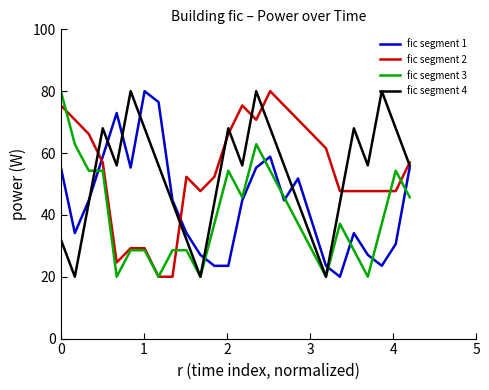

Reading left to right, extract all data points from this chart.

fic segment 1: 55.3	34.1	44.7	58.8	72.9	55.3	80.0	76.5	44.7	34.1	27.1	23.5	23.5	44.7	55.3	58.8	44.7	51.8	37.6	23.5	20.0	34.1	27.1	23.5	30.6	55.3
fic segment 2: 75.4	70.8	66.2	56.9	24.6	29.2	29.2	20.0	20.0	52.3	47.7	52.3	66.2	75.4	70.8	80.0	75.4	70.8	66.2	61.5	47.7	47.7	47.7	47.7	47.7	56.9
fic segment 3: 80.0	62.9	54.3	54.3	20.0	28.6	28.6	20.0	28.6	28.6	20.0	37.1	54.3	45.7	62.9	54.3	45.7	37.1	28.6	20.0	37.1	28.6	20.0	37.1	54.3	45.7
fic segment 4: 32.0	20.0	44.0	68.0	56.0	80.0	68.0	56.0	44.0	32.0	20.0	44.0	68.0	56.0	80.0	68.0	56.0	44.0	32.0	20.0	44.0	68.0	56.0	80.0	68.0	56.0